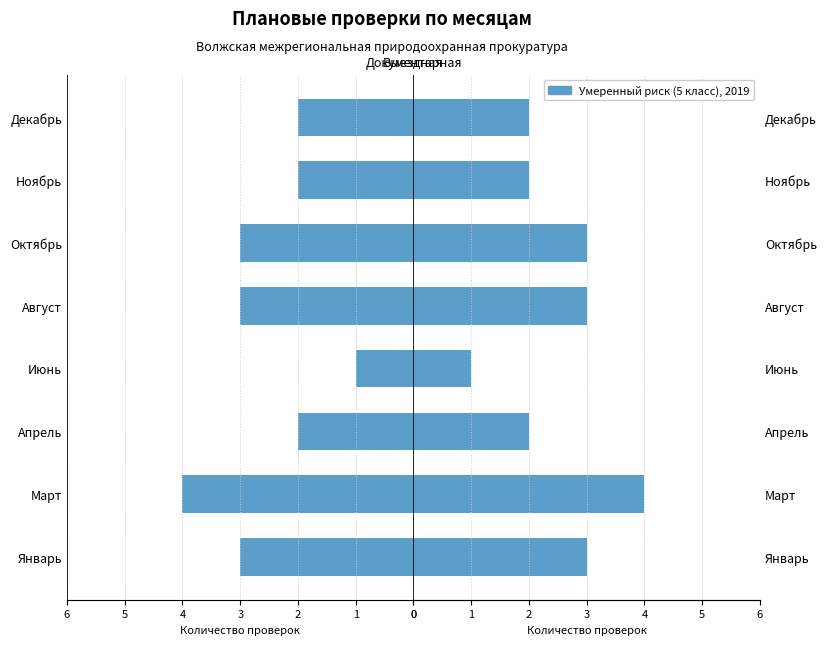

What is the value of the Выездная bar at the 4th from the left?

1